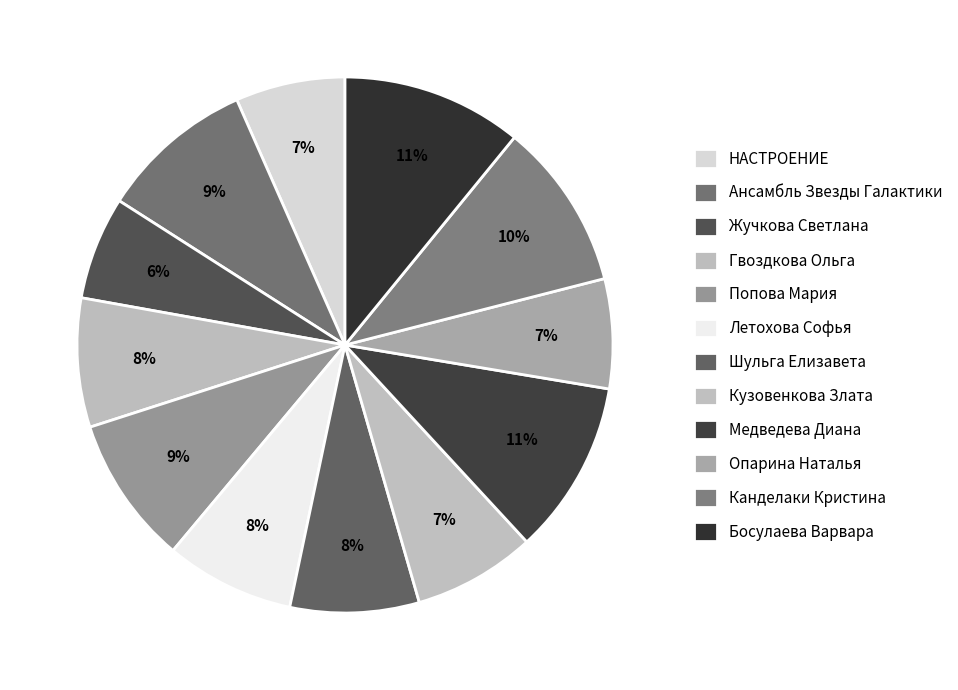

Approximately how many times larger is the value at Опарина Наталья compared to Ансамбль Звезды Галактики?

0.7